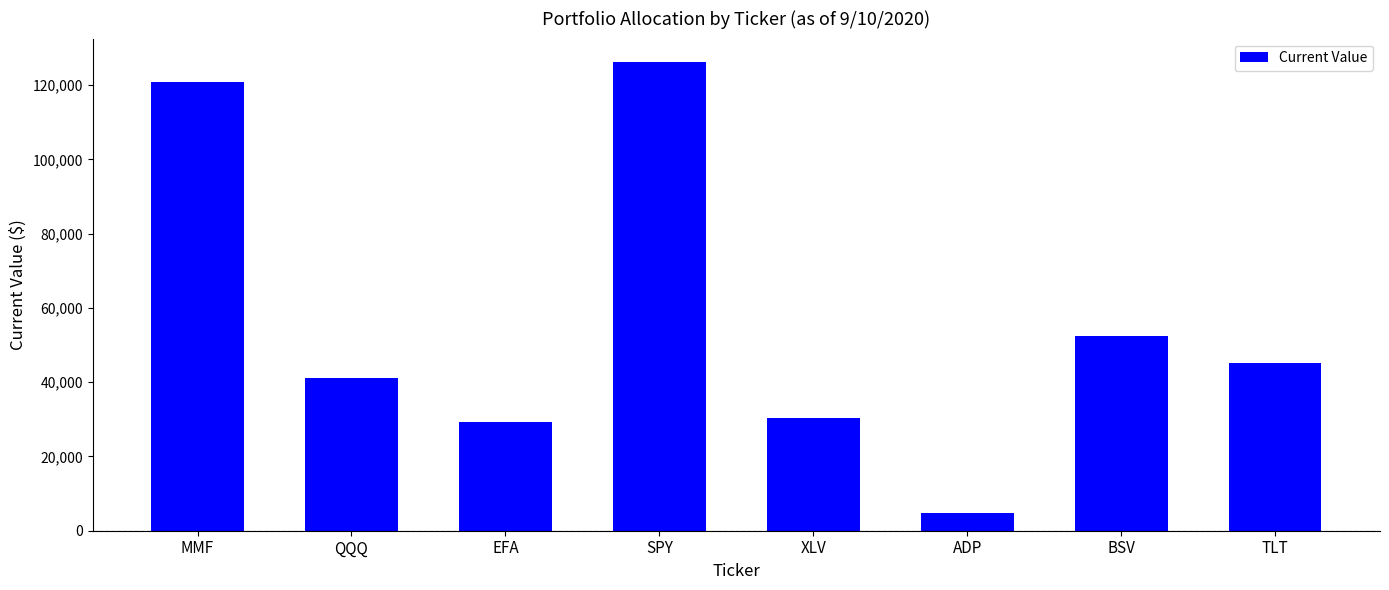

What position from the left is ADP?

6